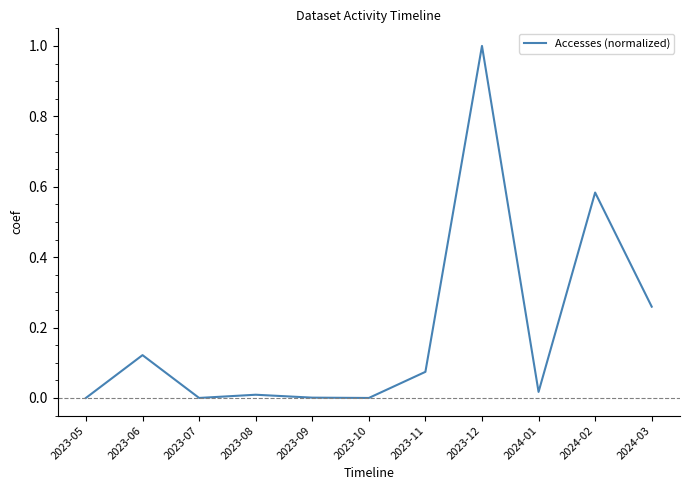

What position from the right is 2023-10?

6